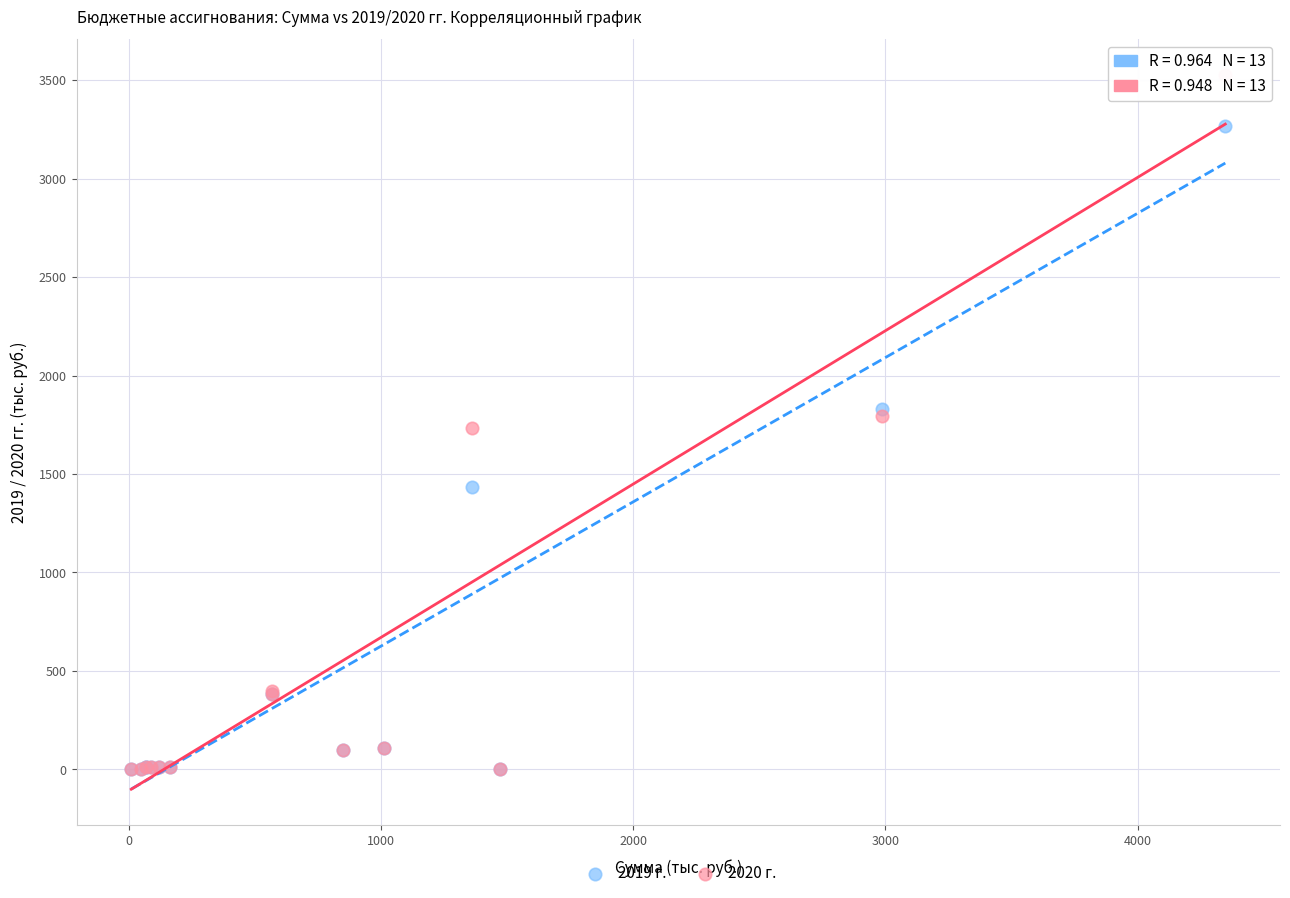

What are all the series names shown in the legend?

2019 г., 2020 г.